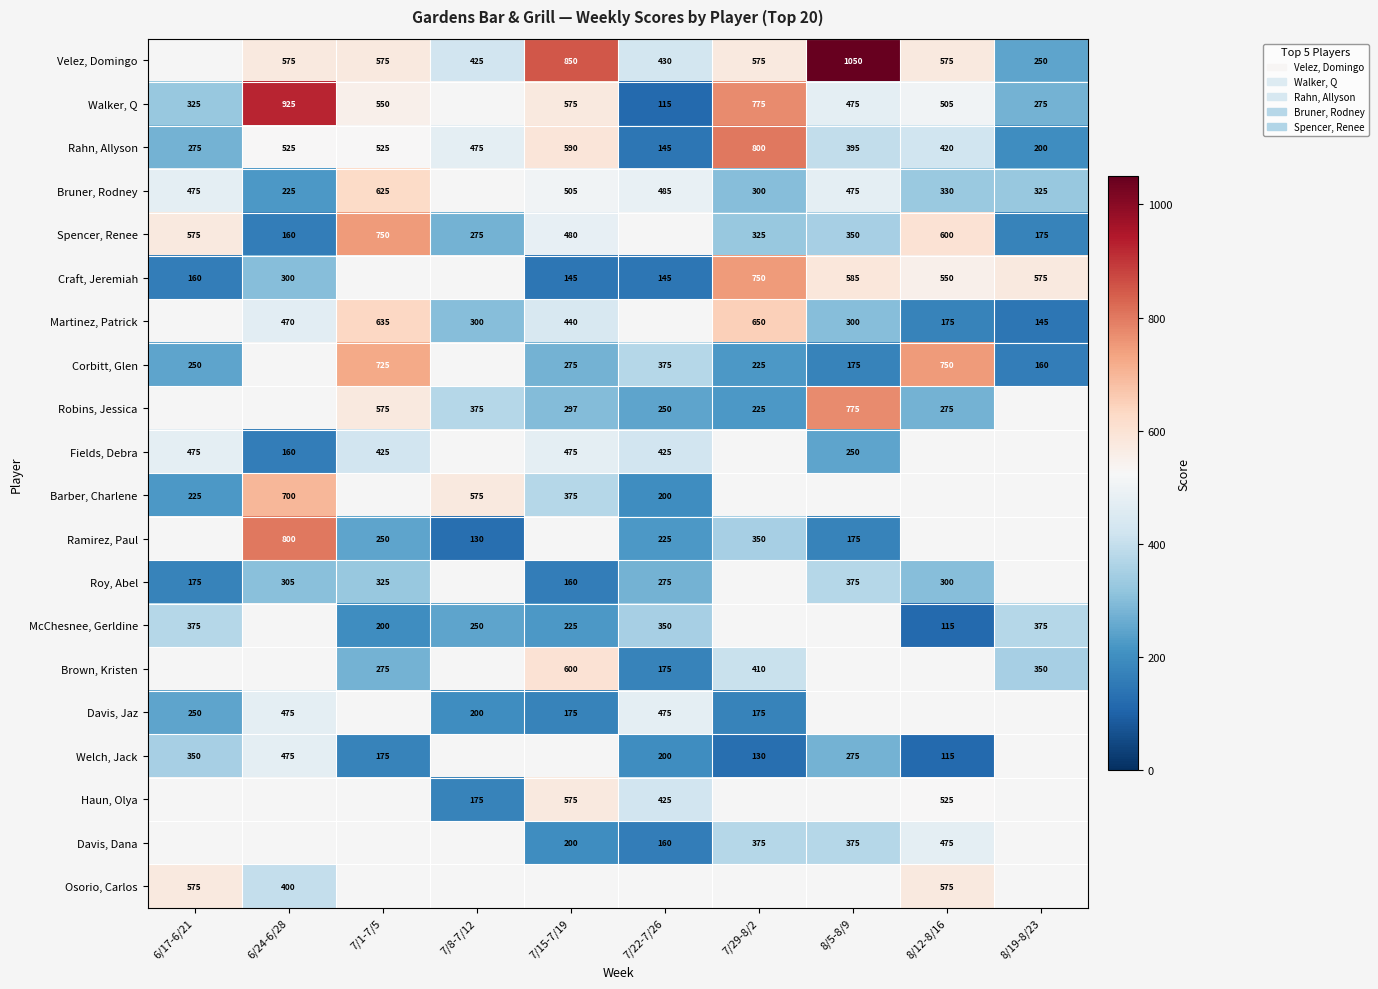

The value of Walker, Q at 6/17-6/21 is 80.5. True or false?

False